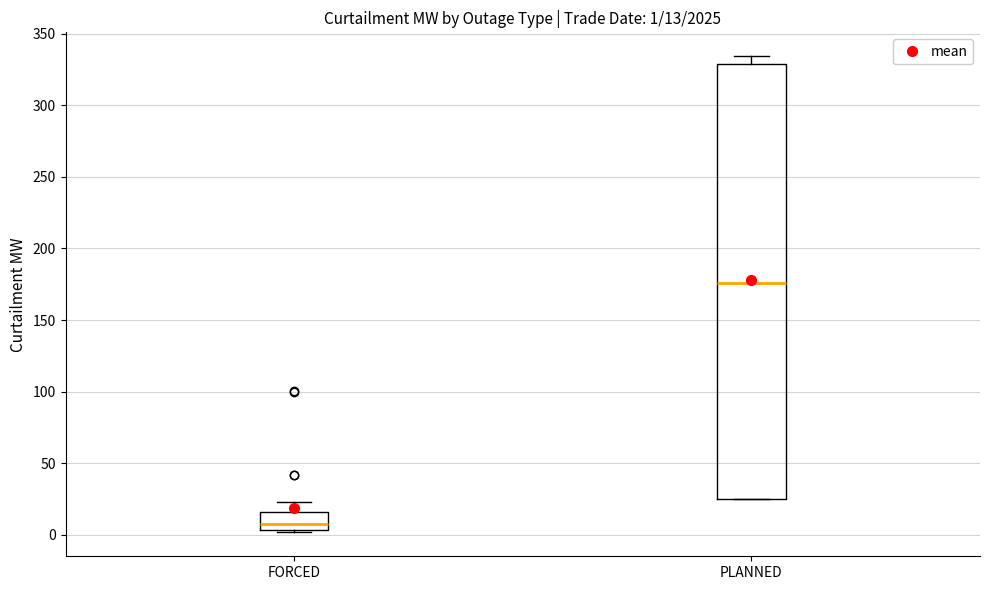

Which box is the tallest, from its lower edge to its upper edge?

PLANNED